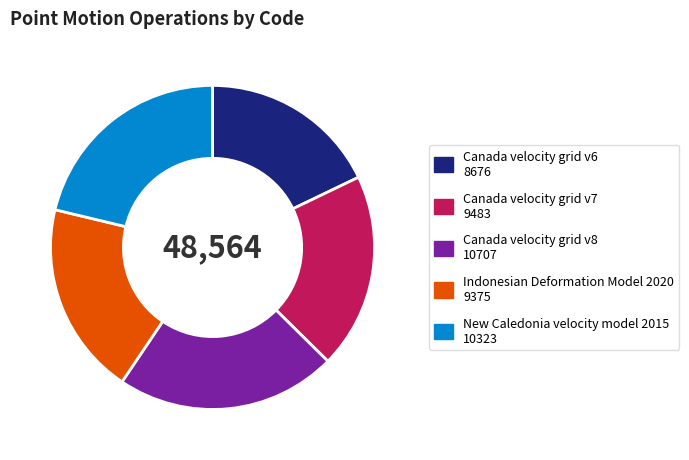

Which category has the smallest portion of the pie?

Canada velocity grid v6